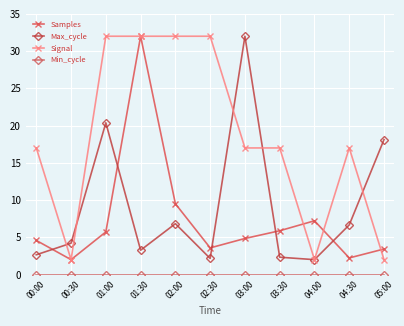

What is the label of the 9th point from the right?

01:00